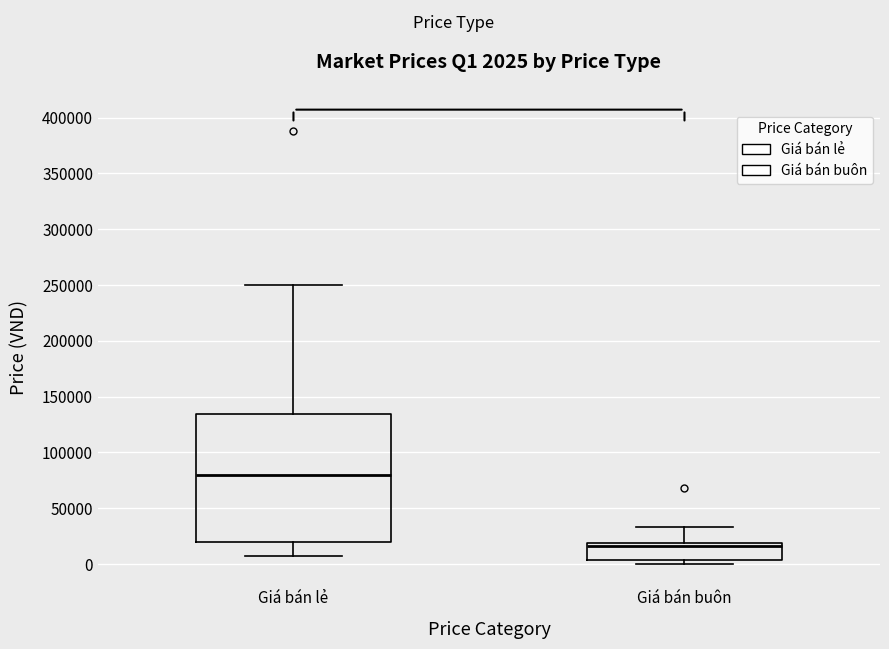

Comparing the boxes themselves (not the whiskers), which one is the tallest?

Giá bán lẻ